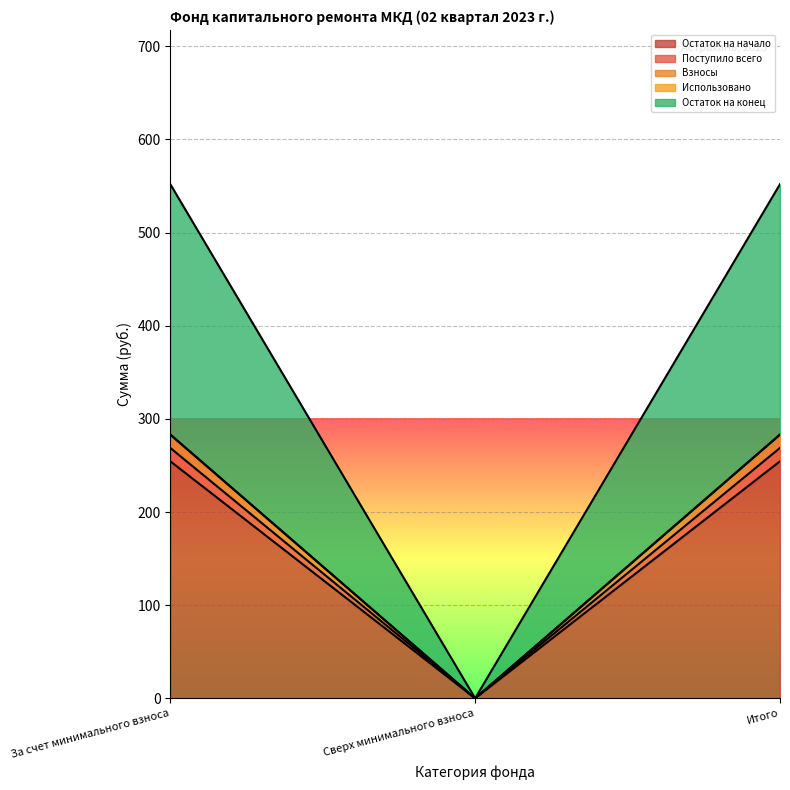

The Поступило всего series shows 254.5 at Итого. True or false?

True